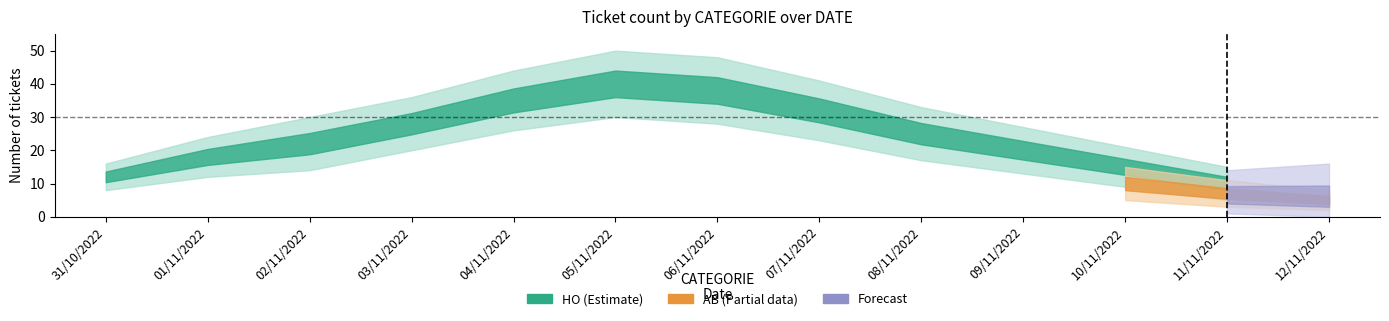

True or false: AB_count and HO_count cross at least once.

False